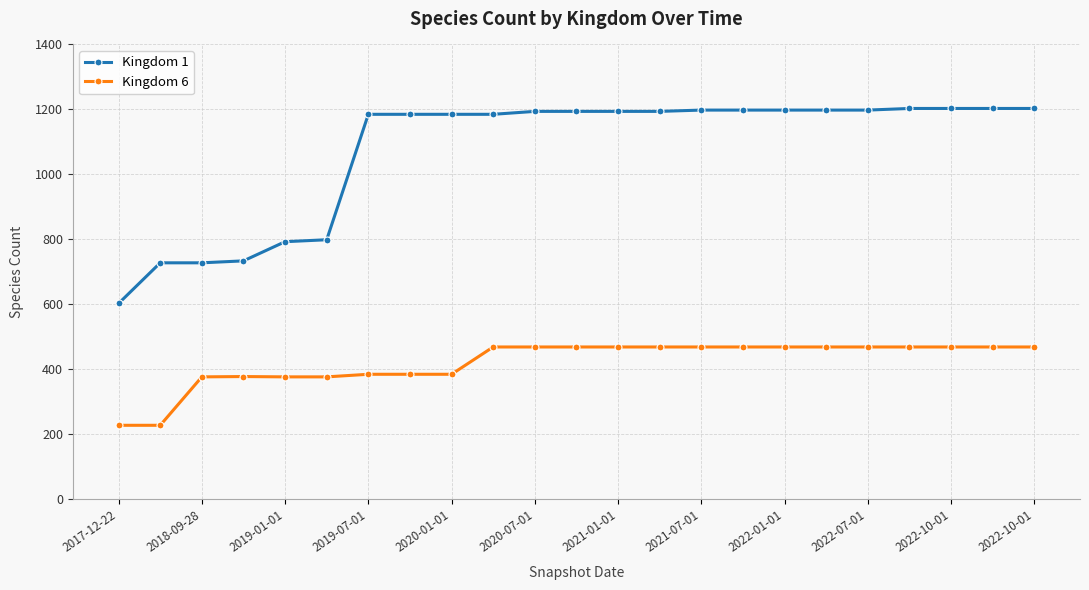

What is the minimum value shown in the chart?

228